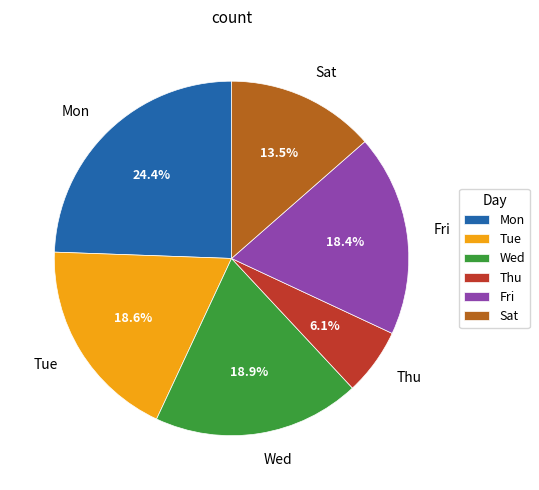

Which has a higher value, Thu or Wed?

Wed